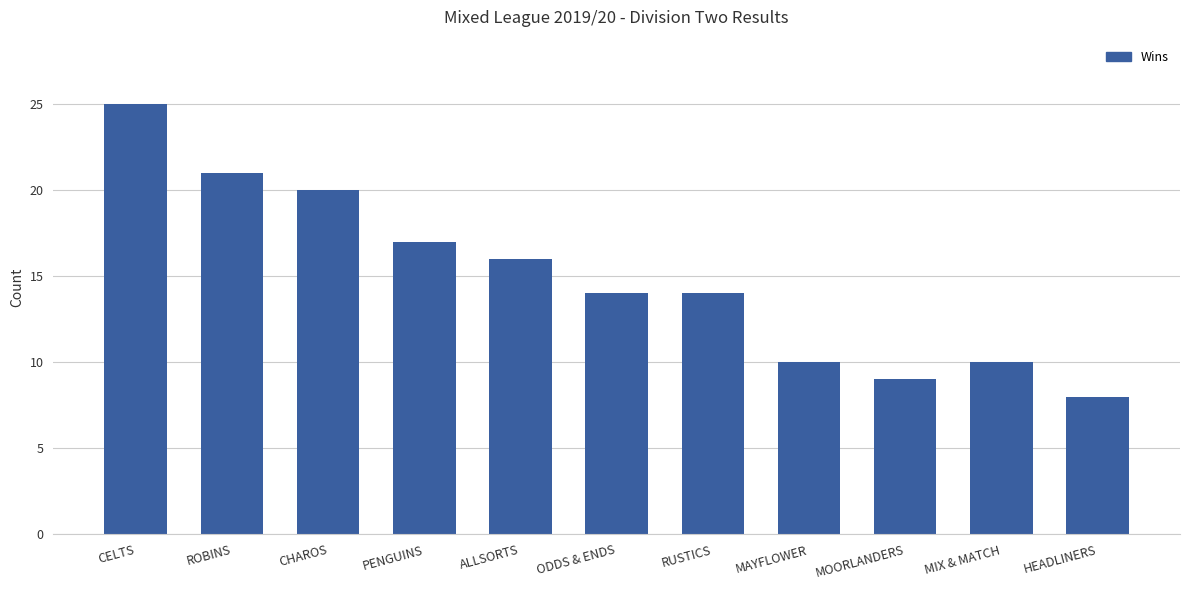

What position from the right is MIX & MATCH?

2